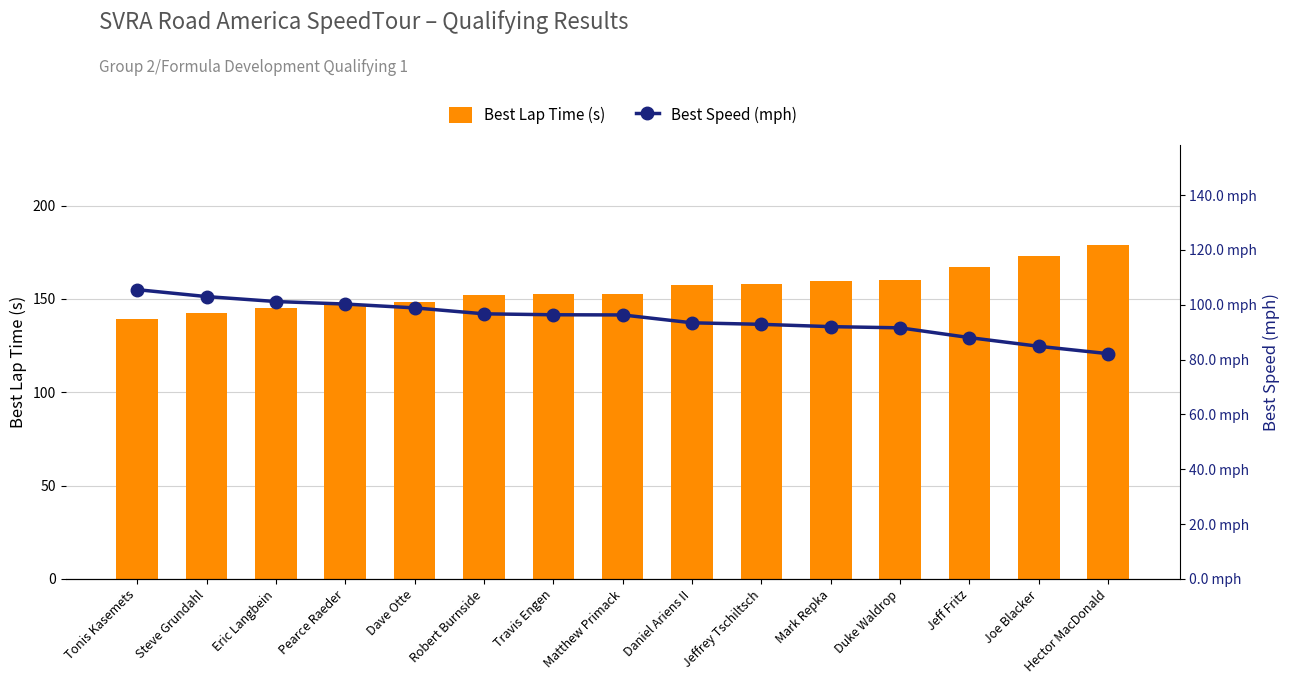

How many series are shown in this chart?

2